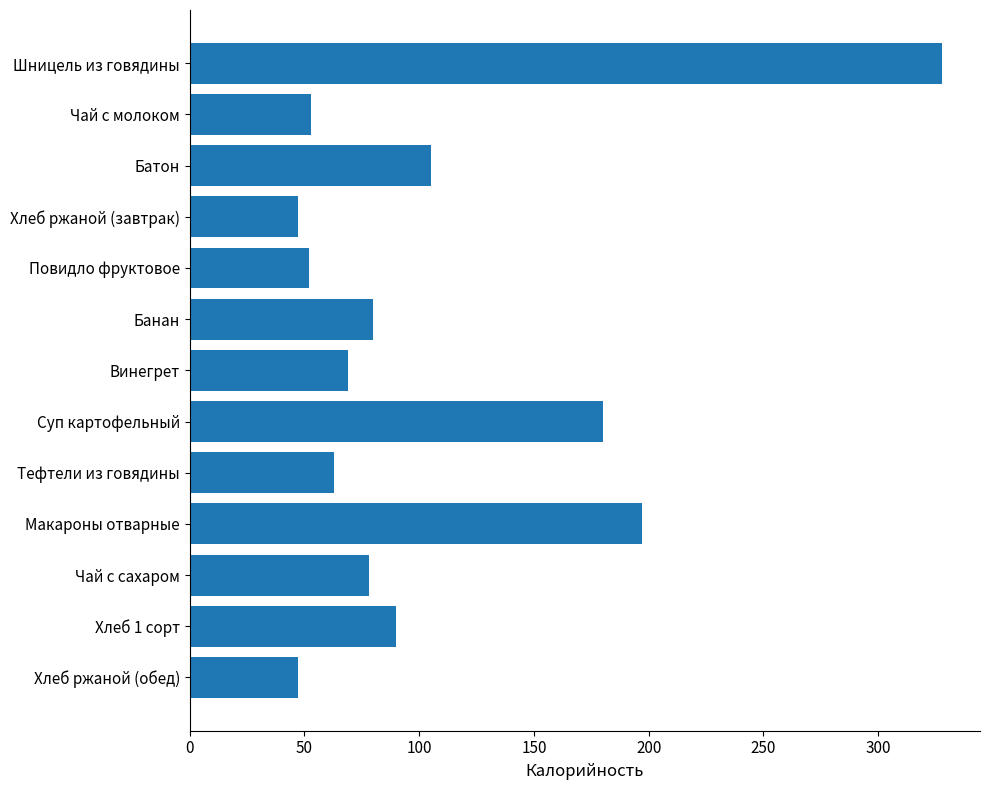

What is the smallest value displayed?

47